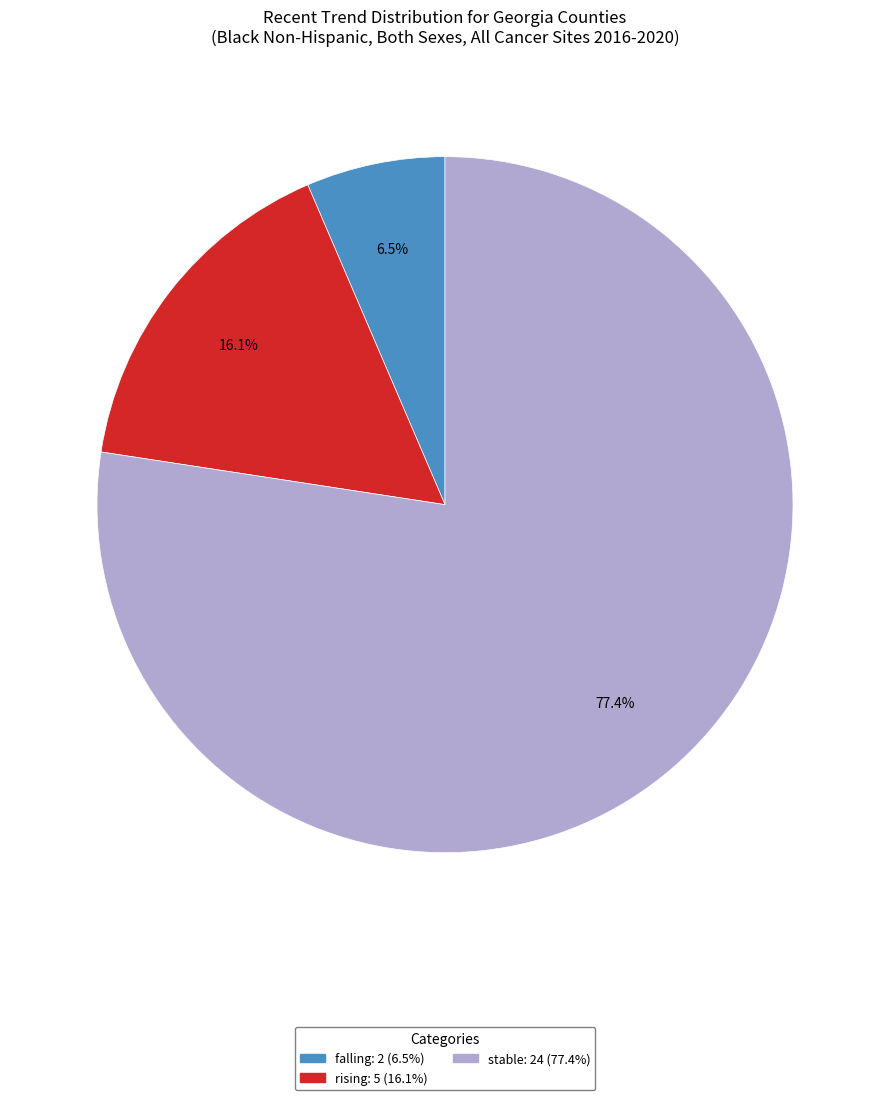

To the nearest percent, what portion does stable represent?

77%